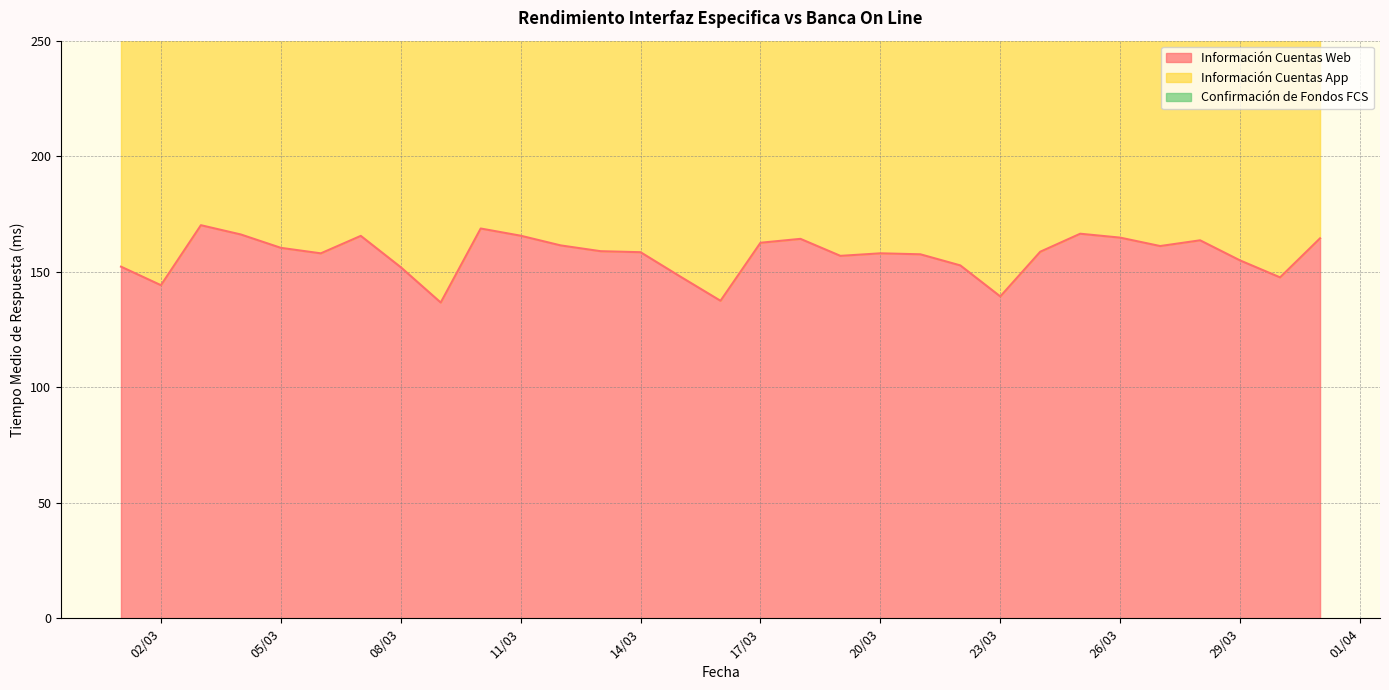

How many lines are shown in the chart?

2